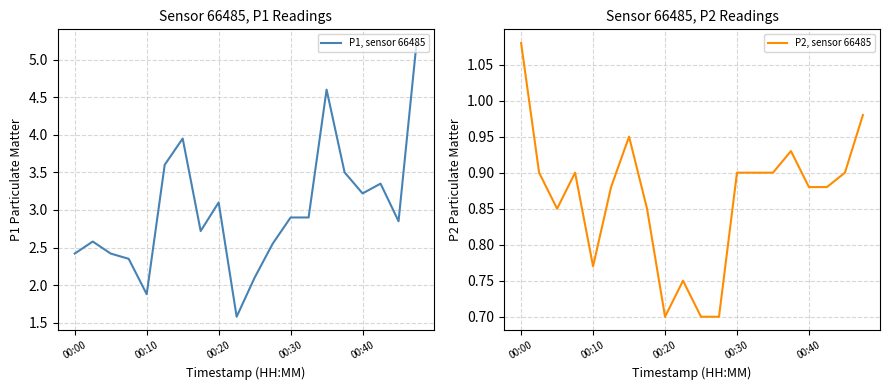

Reading left to right, list all the values displayed in this chart.

P1, sensor 66485: 2.4	2.6	2.4	2.4	1.9	3.6	4.0	2.7	3.1	1.6	2.1	2.5	2.9	2.9	4.6	3.5	3.2	3.4	2.9	5.2
P2, sensor 66485: 1.1	0.9	0.8	0.9	0.8	0.9	0.9	0.8	0.7	0.8	0.7	0.7	0.9	0.9	0.9	0.9	0.9	0.9	0.9	1.0